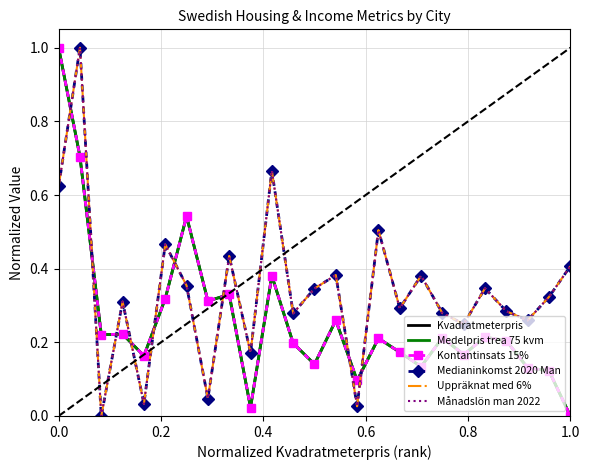

What is the highest value of the Medelpris trea 75 kvm series?

1.0